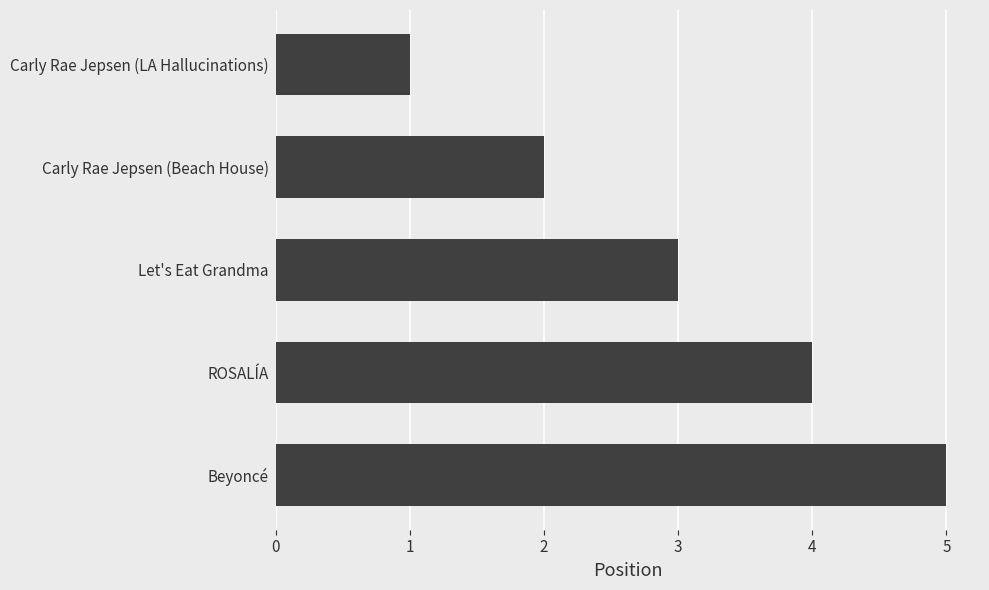

What is the ratio of the value at Beyoncé to the value at ROSALÍA?

1.2